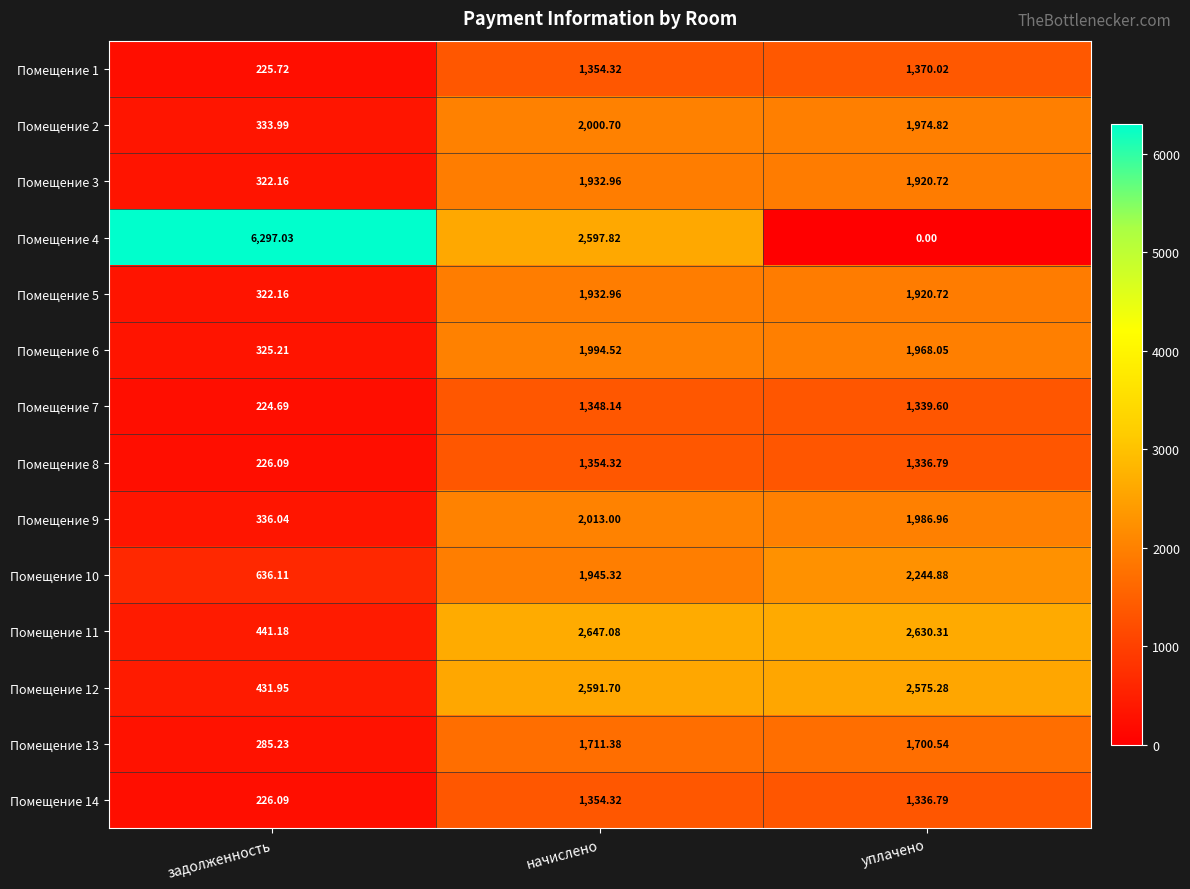

How many distinct data groups are displayed?

14